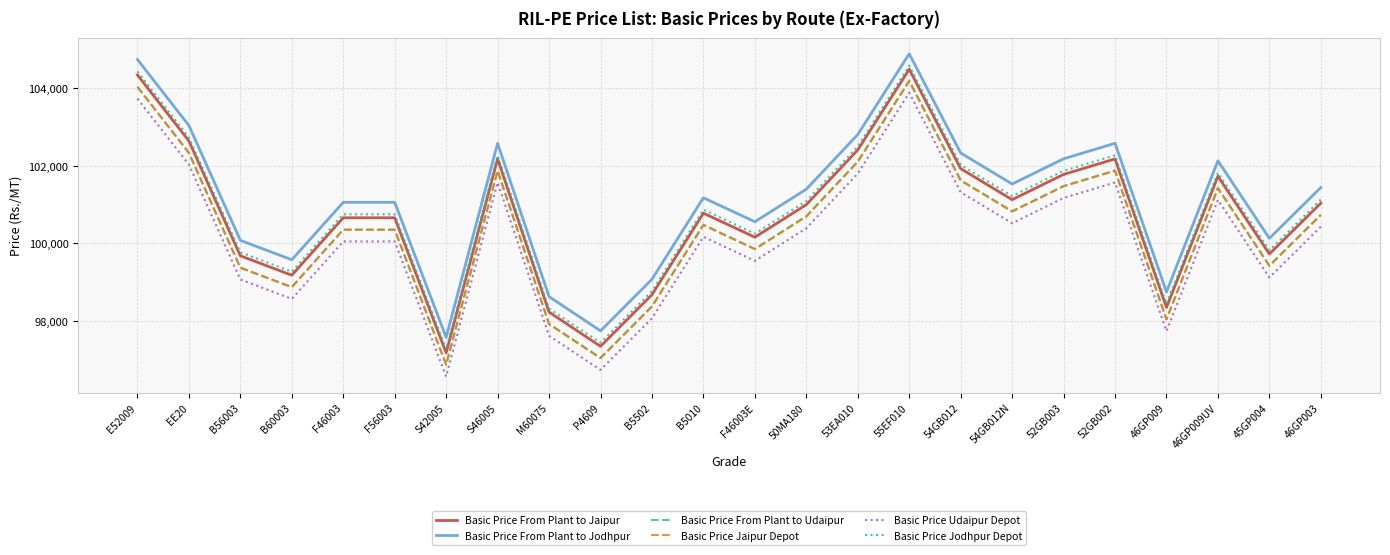

What is the spread (max minus min) of values at B56003?

1008